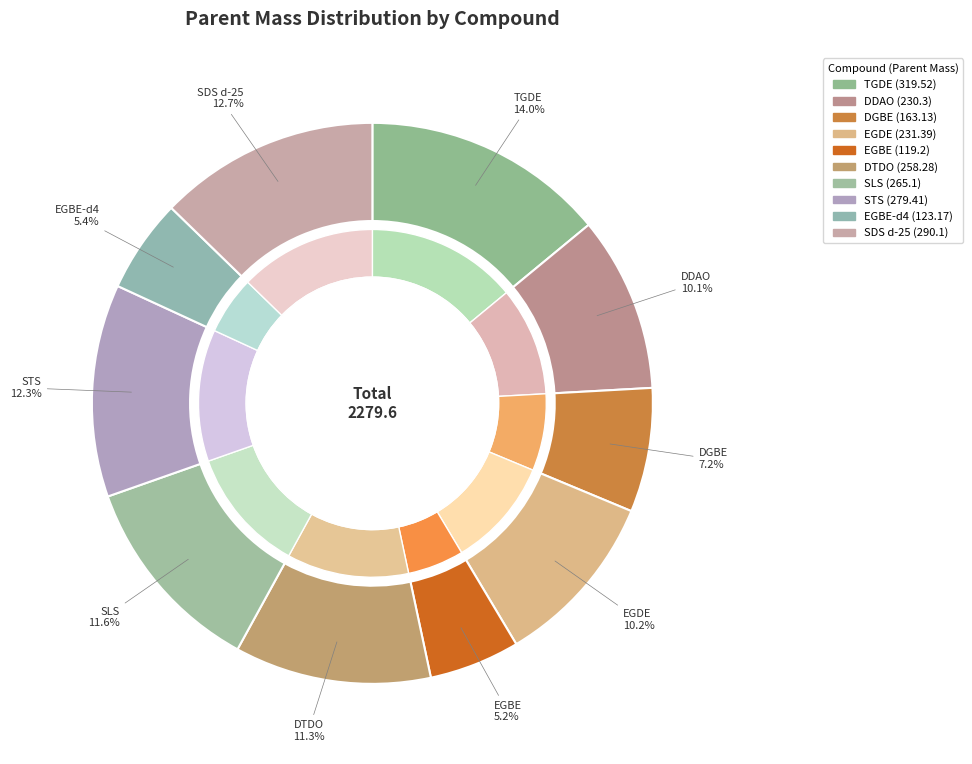

Rank the categories by value from lowest to highest.

EGBE, EGBE-d4, DGBE, DDAO, EGDE, DTDO, SLS, STS, SDS d-25, TGDE